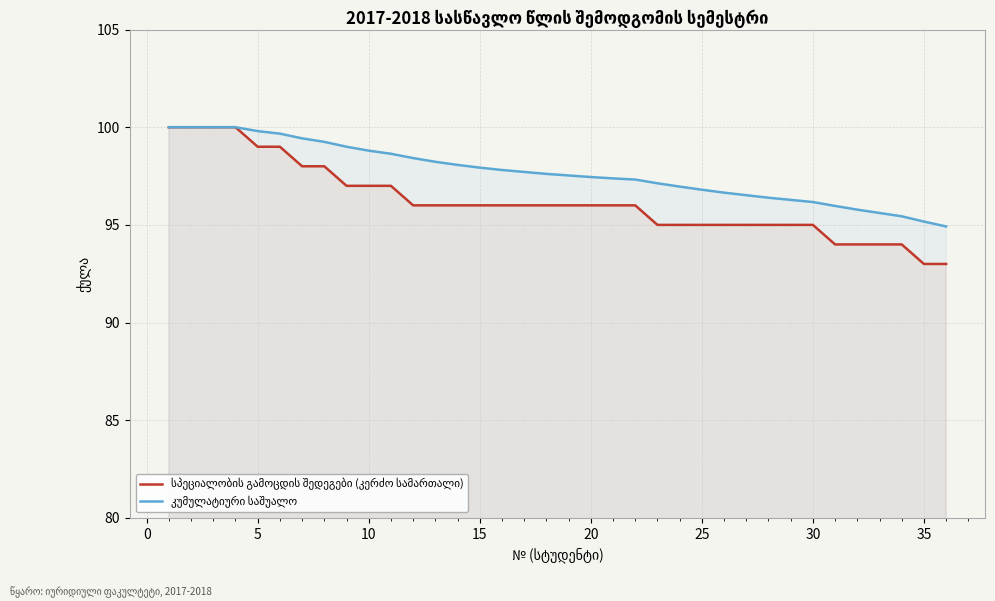

How many lines are shown in the chart?

2